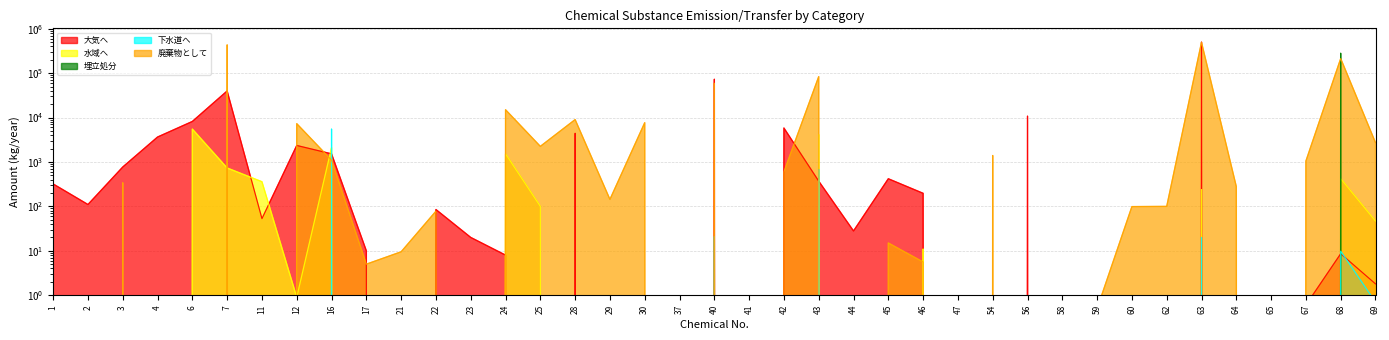

List the series in order of their peak value, highest first.

大気へ, 廃棄物として, 埋立処分, 水域へ, 下水道へ